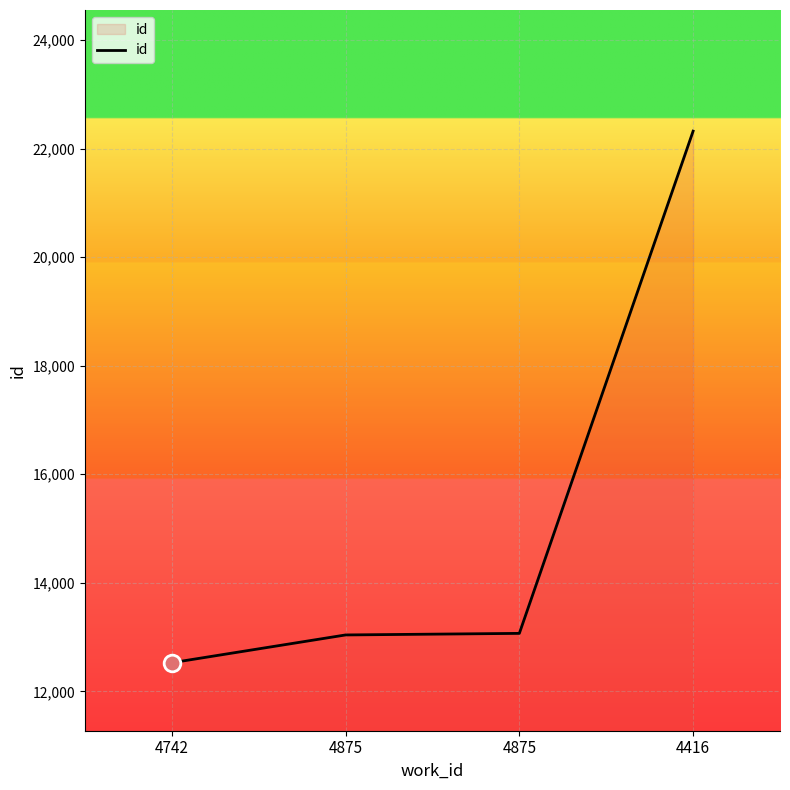

Count the number of categories in the chart.

4